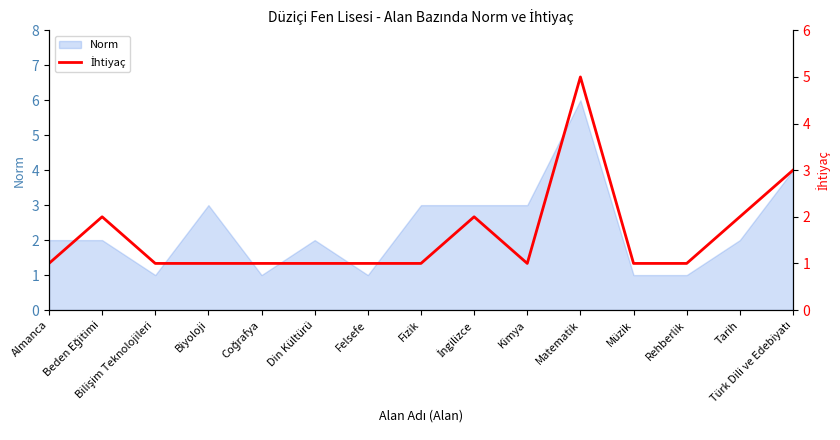

What is the label of the 15th point from the left?

Türk Dili ve Edebiyatı